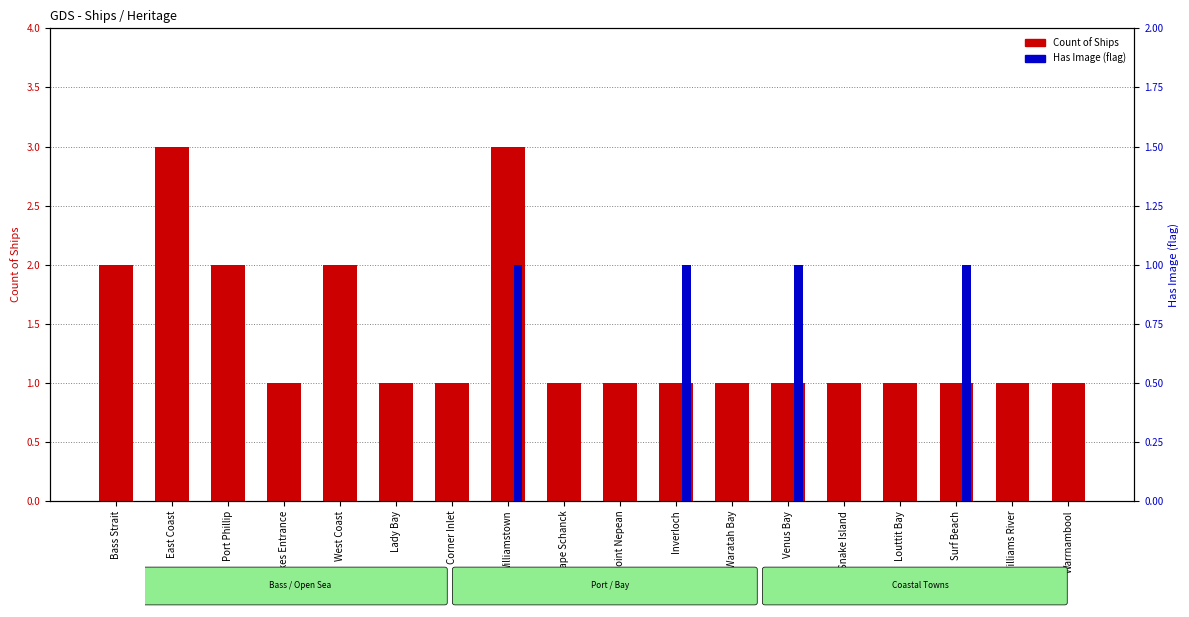

Reading right to left, what are all the values shown in this chart?

Count of Ships: Warrnambool=1	Williams River=1	Surf Beach=1	Louttit Bay=1	Snake Island=1	Venus Bay=1	Waratah Bay=1	Inverloch=1	Point Nepean=1	Cape Schanck=1	Williamstown=3	Corner Inlet=1	Lady Bay=1	West Coast=2	Lakes Entrance=1	Port Phillip=2	East Coast=3	Bass Strait=2
Has Image (flag): Warrnambool=0	Williams River=0	Surf Beach=1	Louttit Bay=0	Snake Island=0	Venus Bay=1	Waratah Bay=0	Inverloch=1	Point Nepean=0	Cape Schanck=0	Williamstown=1	Corner Inlet=0	Lady Bay=0	West Coast=0	Lakes Entrance=0	Port Phillip=0	East Coast=0	Bass Strait=0